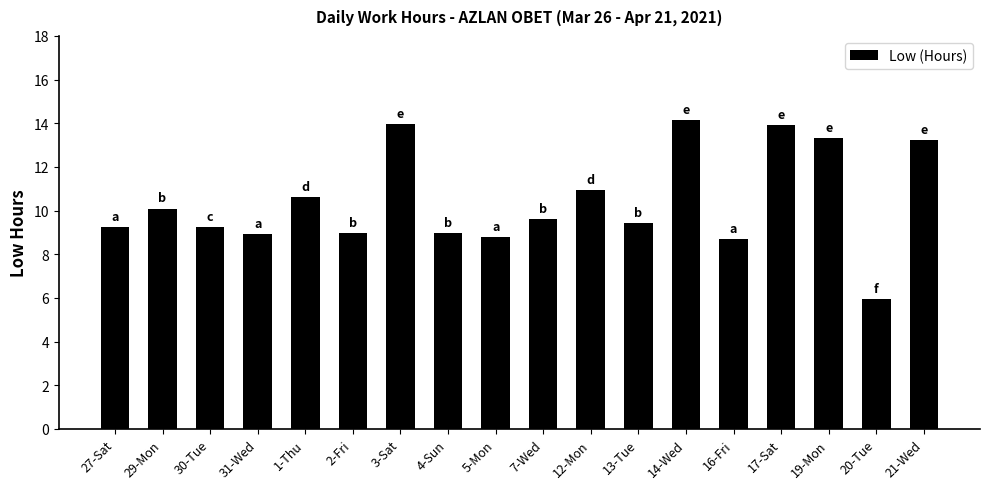

True or false: the data shows 8.9 at 31-Wed.

True